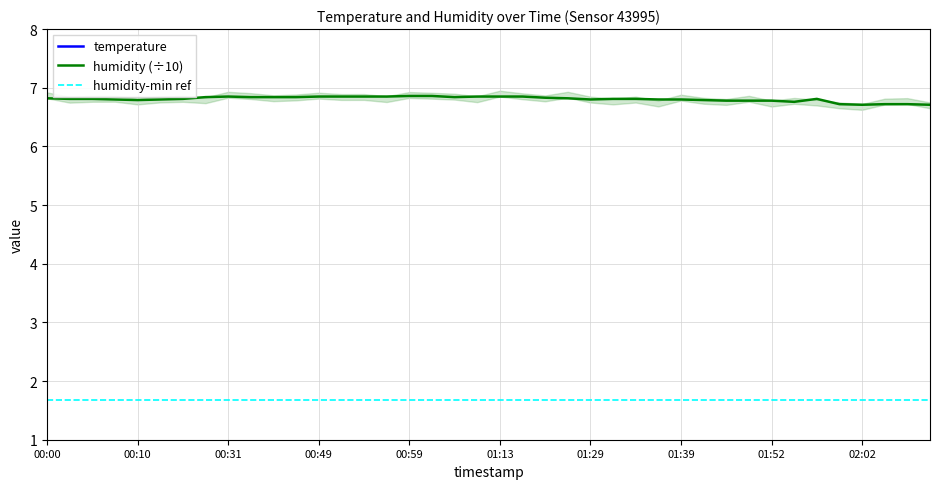

What is the label of the 11th point from the right?

01:42